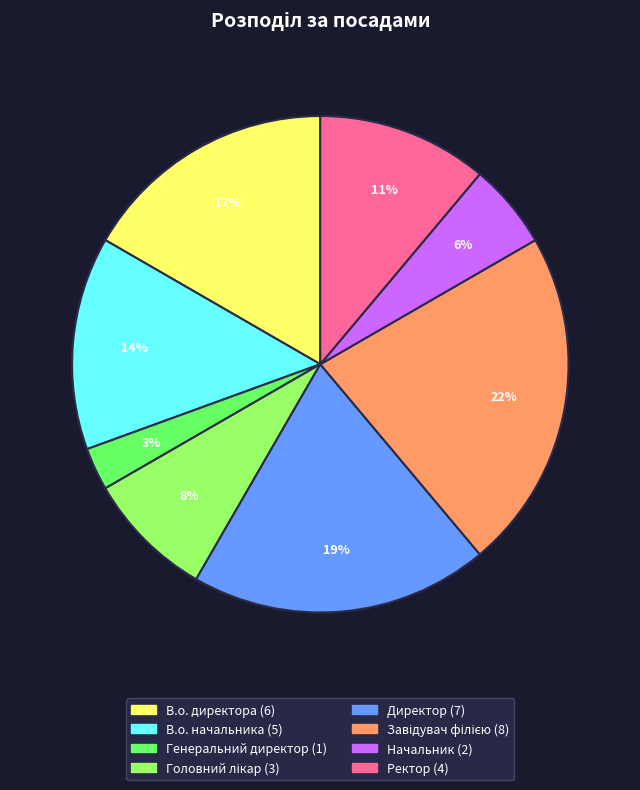

What is the smallest slice in the pie chart?

Генеральний директор